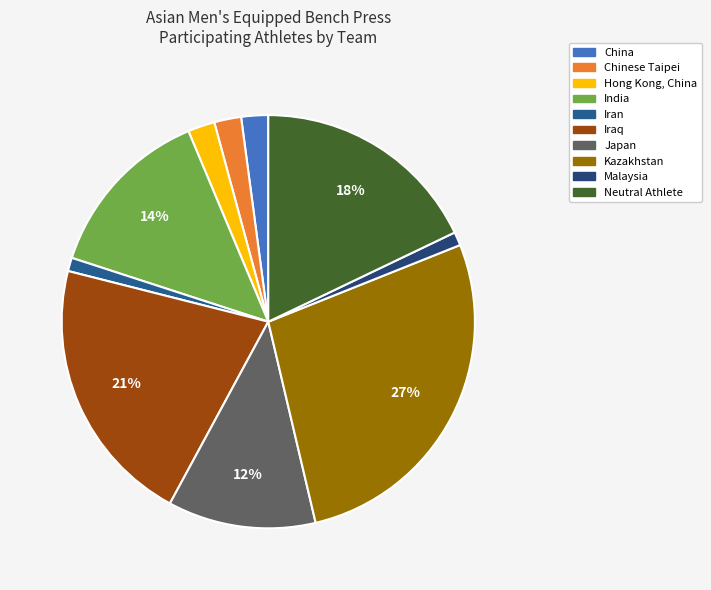

What is the total percentage of Iraq and India?

34.7%